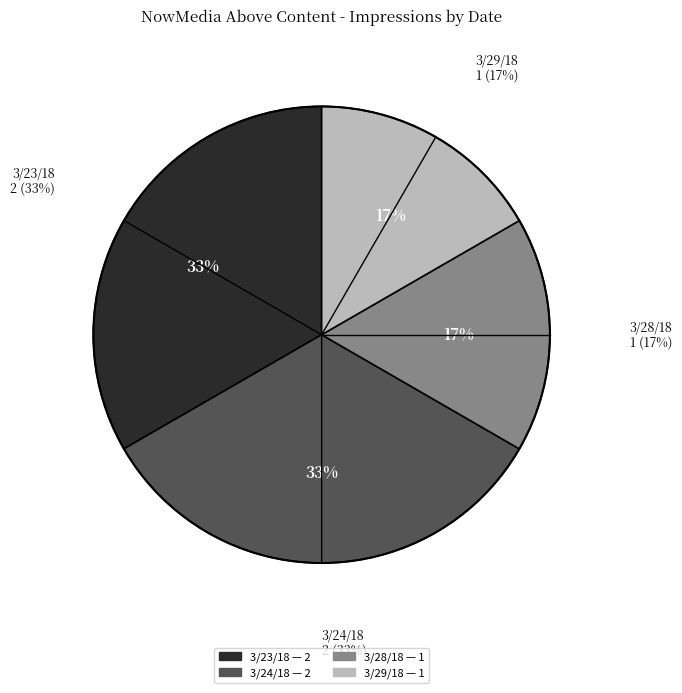

To the nearest percent, what percentage of the pie is 3/29/18?

17%